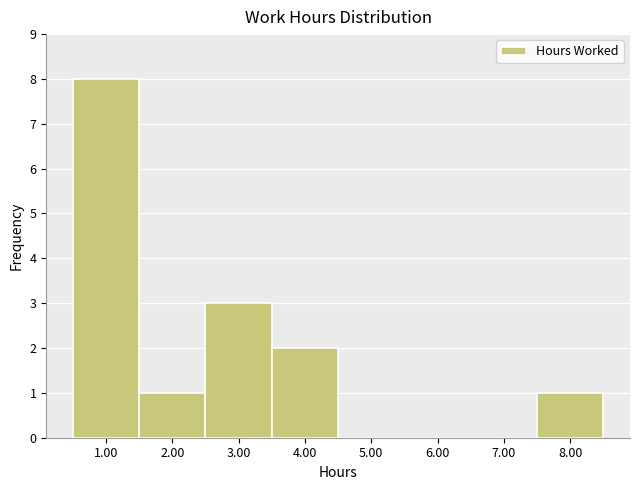

Reading left to right, list every bar in this chart as the range it spans on the x-axis followed by its height. The values are not printed on the chart, so give them approximately, as read against the axis.

0.5 to 1.5: 8
1.5 to 2.5: 1
2.5 to 3.5: 3
3.5 to 4.5: 2
4.5 to 5.5: 0
5.5 to 6.5: 0
6.5 to 7.5: 0
7.5 to 8.5: 1